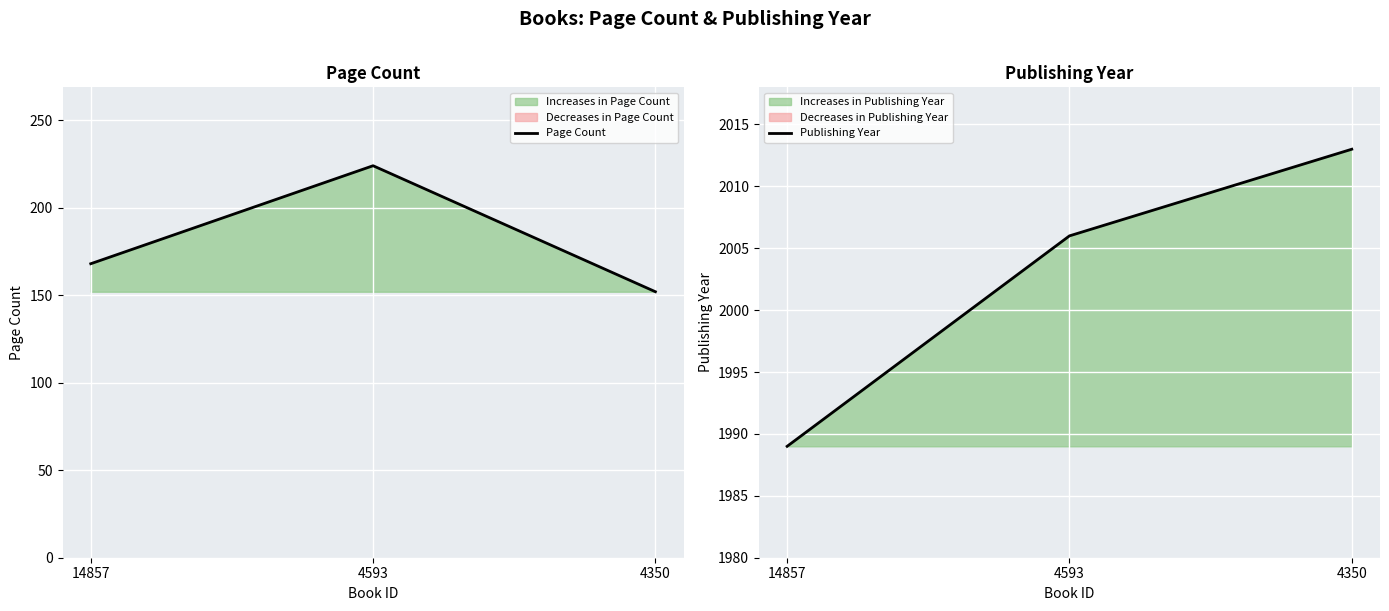

Is it true that Publishing Year equals 716 at 4593?

False